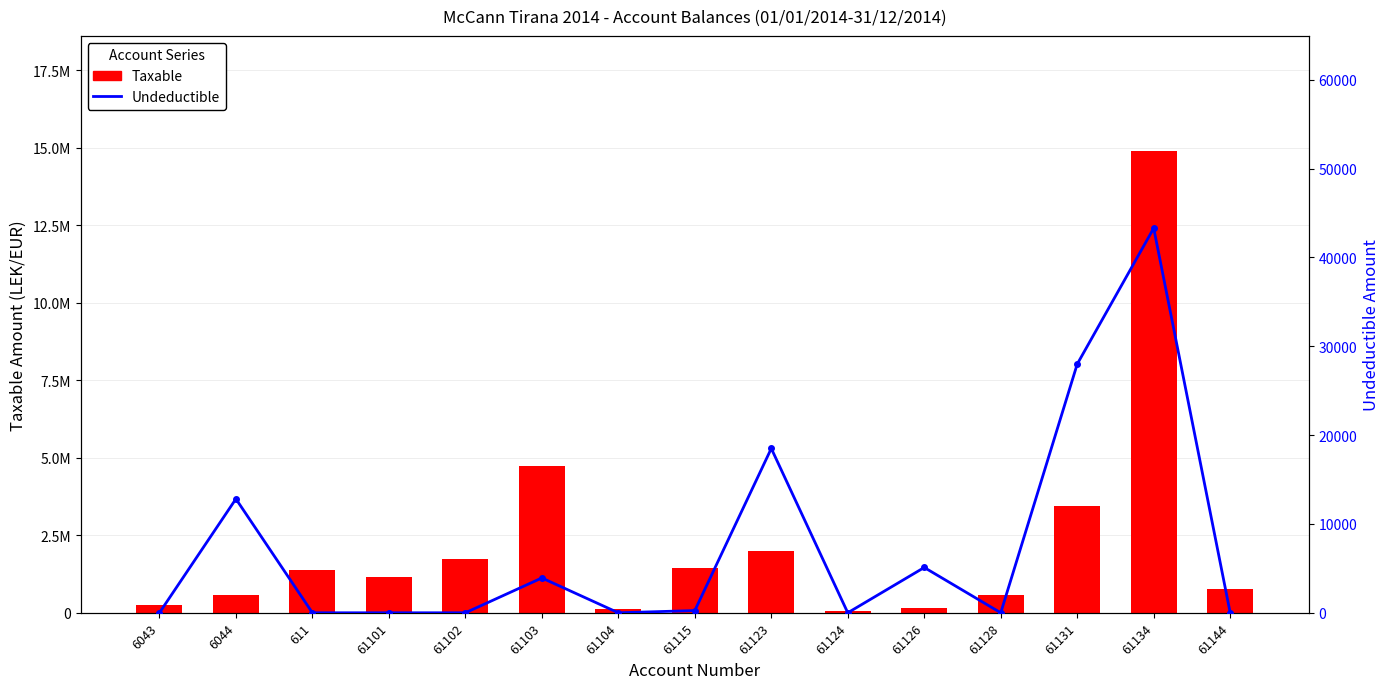

What is the difference between the maximum and minimum values in the Taxable series?

14826046.6